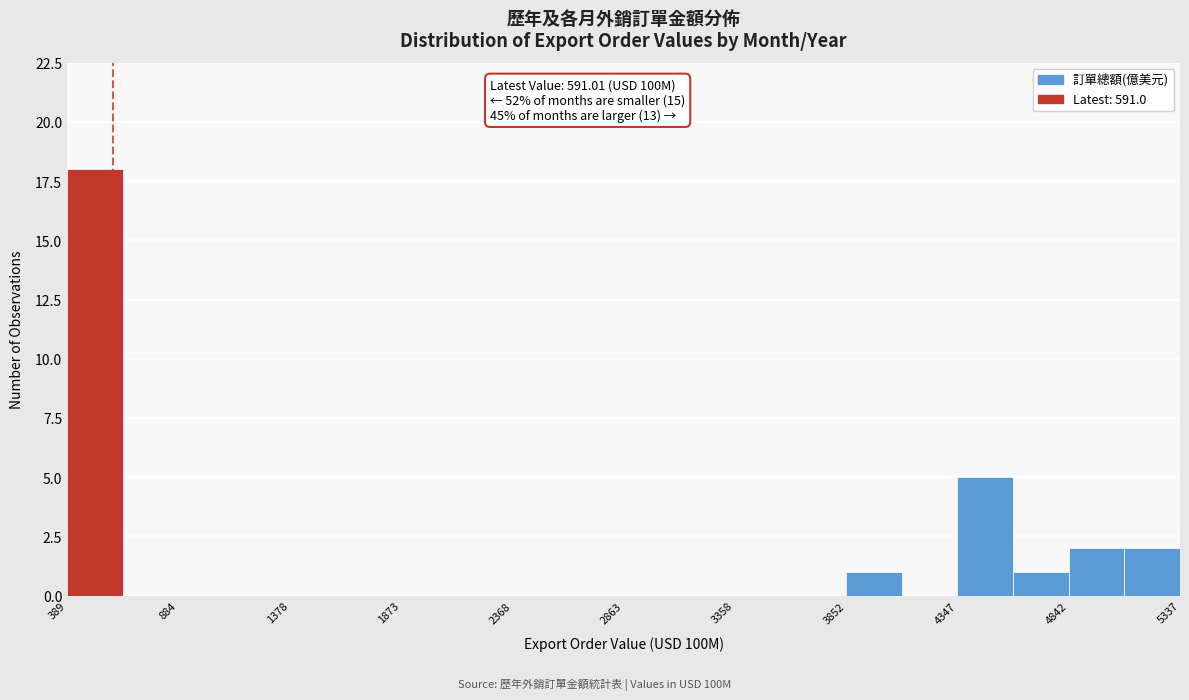

Over which range of the x-axis is the bar tallest?

400 to 650